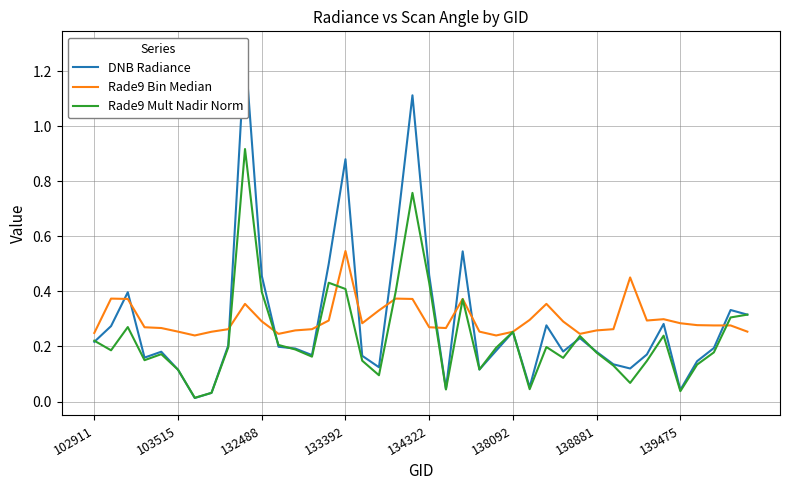

Rank the categories by Rade9 Bin Median value from highest to lowest.

15, 32, 103515, 18, 132488, 19, 22, 9, 27, 17, 34, 26, 14, 33, 10, 28, 16, 35, 36, 37, 38, 133392, 20, 134322, 21, 8, 13, 31, 12, 30, 138092, 23, 39, 139475, 25, 102911, 11, 29, 138881, 24